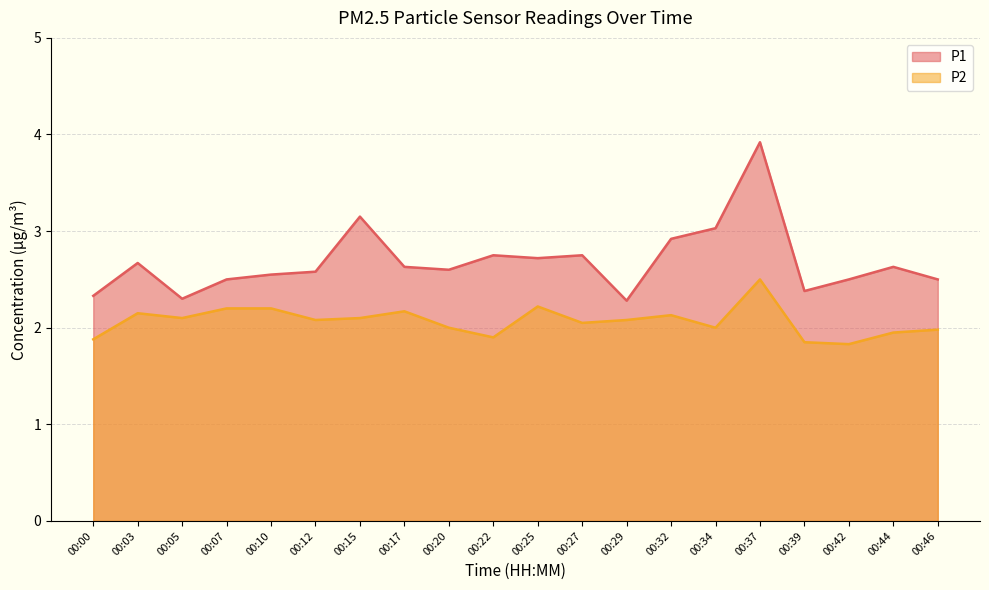

True or false: P2 and P1 cross at least once.

False